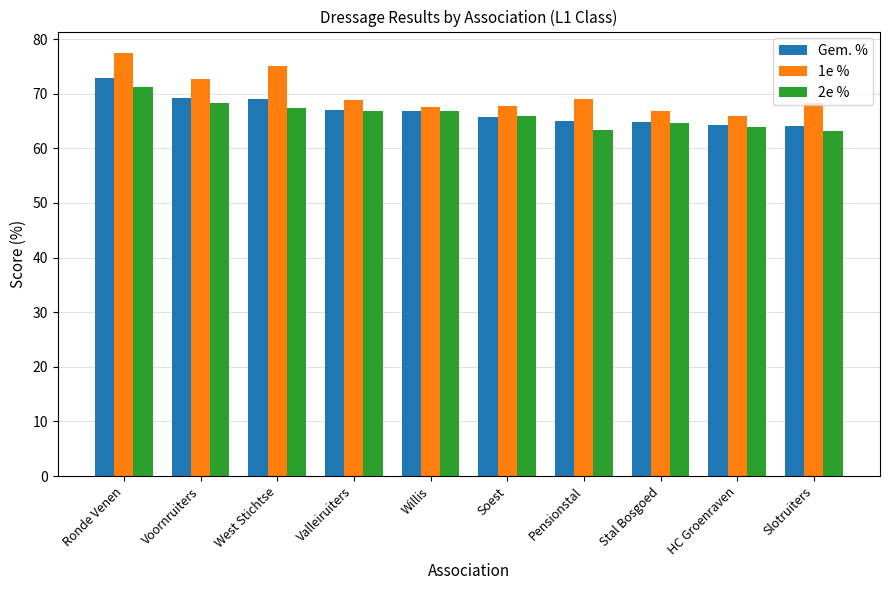

What value does the 2e % series have at Soest?

66.0